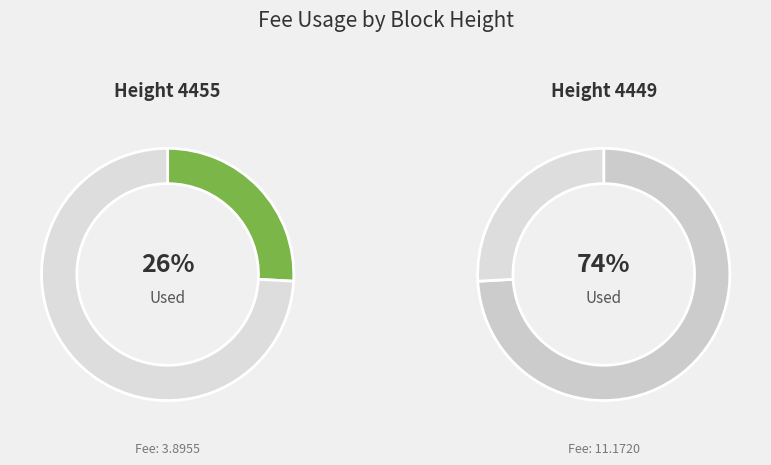

What is the ratio of the value at 4449 to the value at 4455?

2.9